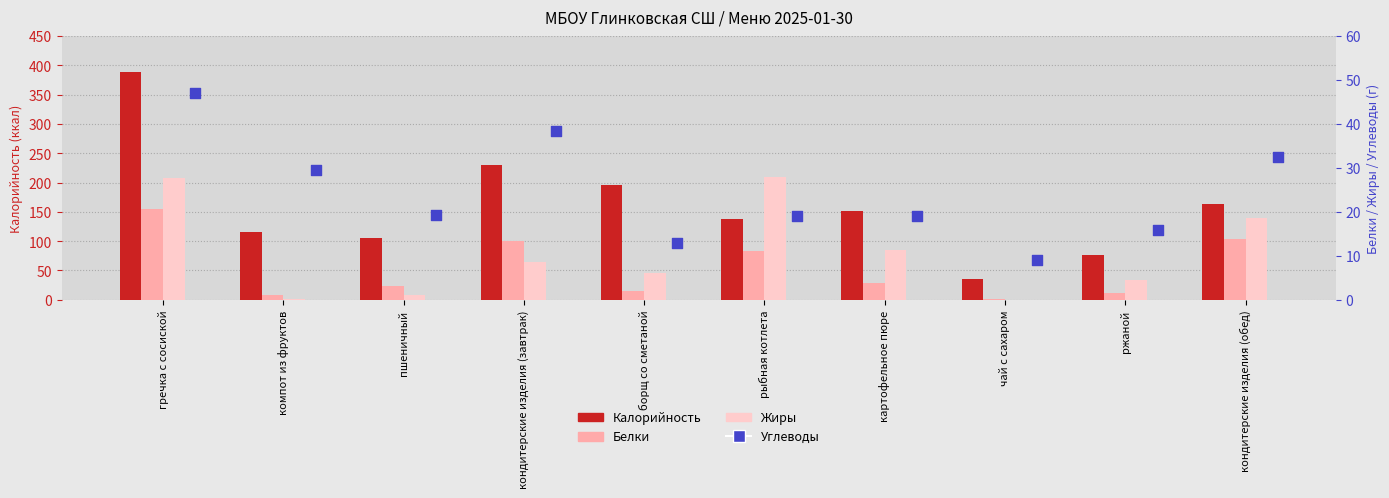

At which category is the sum across all series the highest?

гречка с сосиской